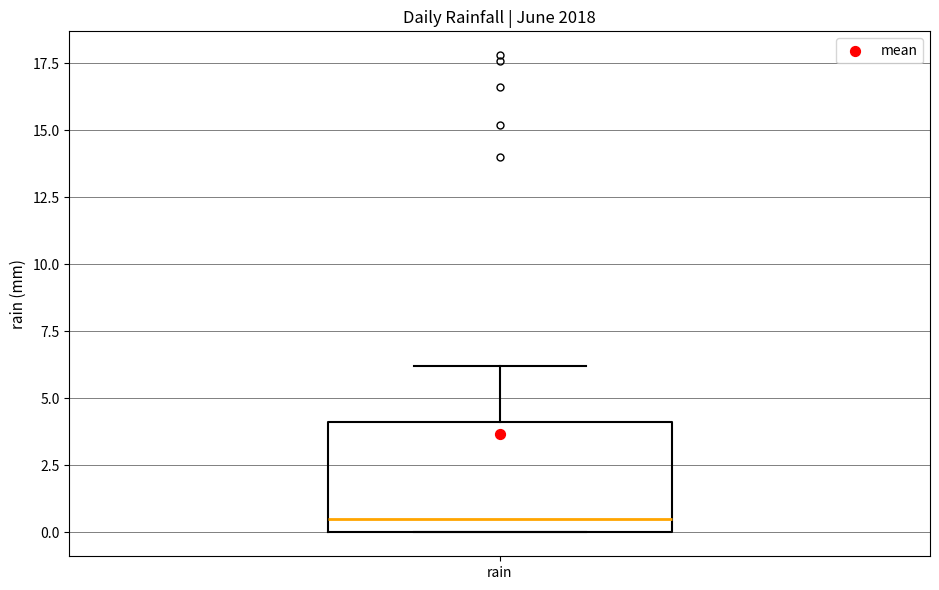

Read this box plot against the y-axis: the position of the median line, the range covered by the box, and the ends of both whiskers. The values are not printed on the chart, so give them approximately, as read against the axis.

median 0.5, box 0.0 to 4.0, whiskers 0.0 to 6.0